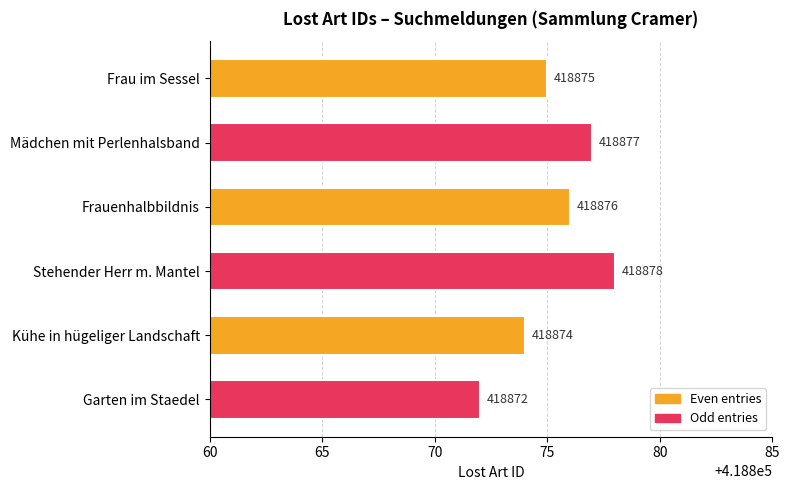

Rank the categories by value from highest to lowest.

Stehender Herr m. Mantel, Mädchen mit Perlenhalsband, Frauenhalbbildnis, Frau im Sessel, Kühe in hügeliger Landschaft, Garten im Staedel